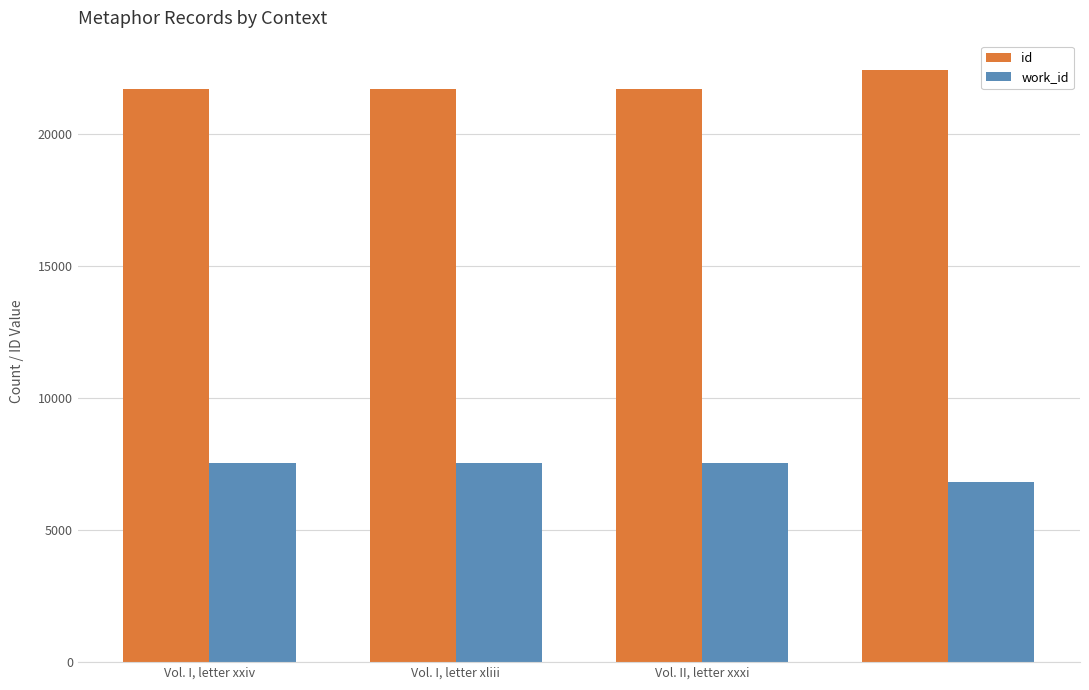

What is the greatest value displayed?

22402